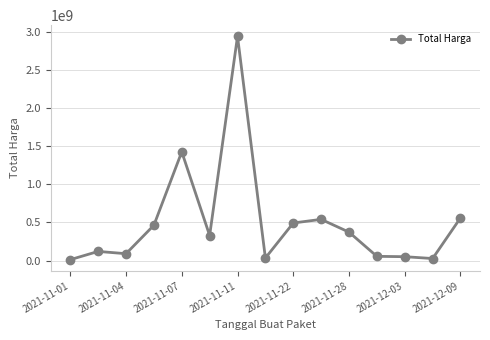

True or false: there are more than 0 points higher than both neighbors.

True